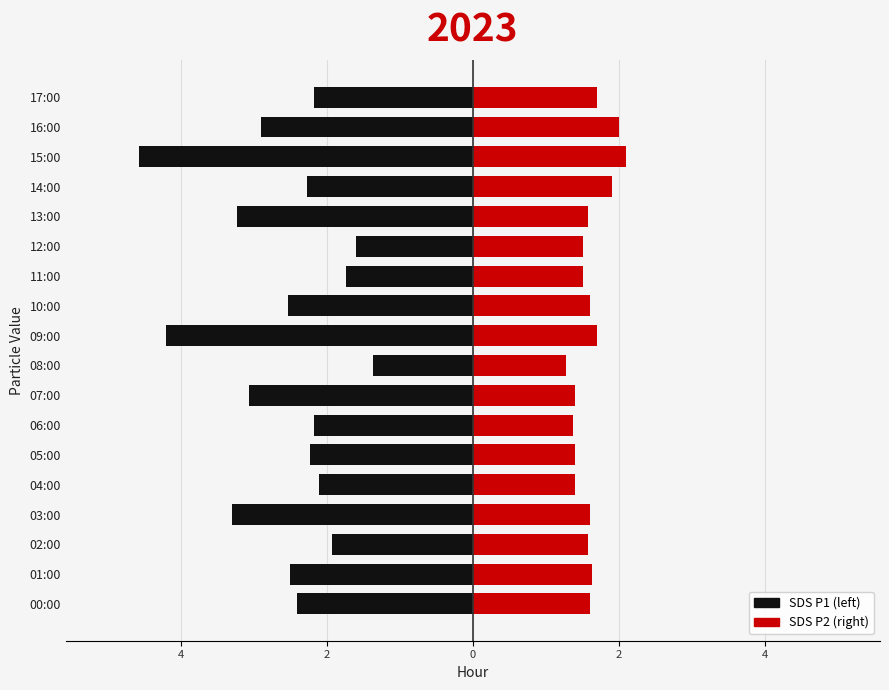

Reading left to right, extract all data points from this chart.

SDS_P1: -2.4	-2.5	-1.9	-3.3	-2.1	-2.2	-2.2	-3.1	-1.4	-4.2	-2.5	-1.7	-1.6	-3.2	-2.3	-4.6	-2.9	-2.2
SDS_P2: 1.6	1.6	1.6	1.6	1.4	1.4	1.4	1.4	1.3	1.7	1.6	1.5	1.5	1.6	1.9	2.1	2.0	1.7